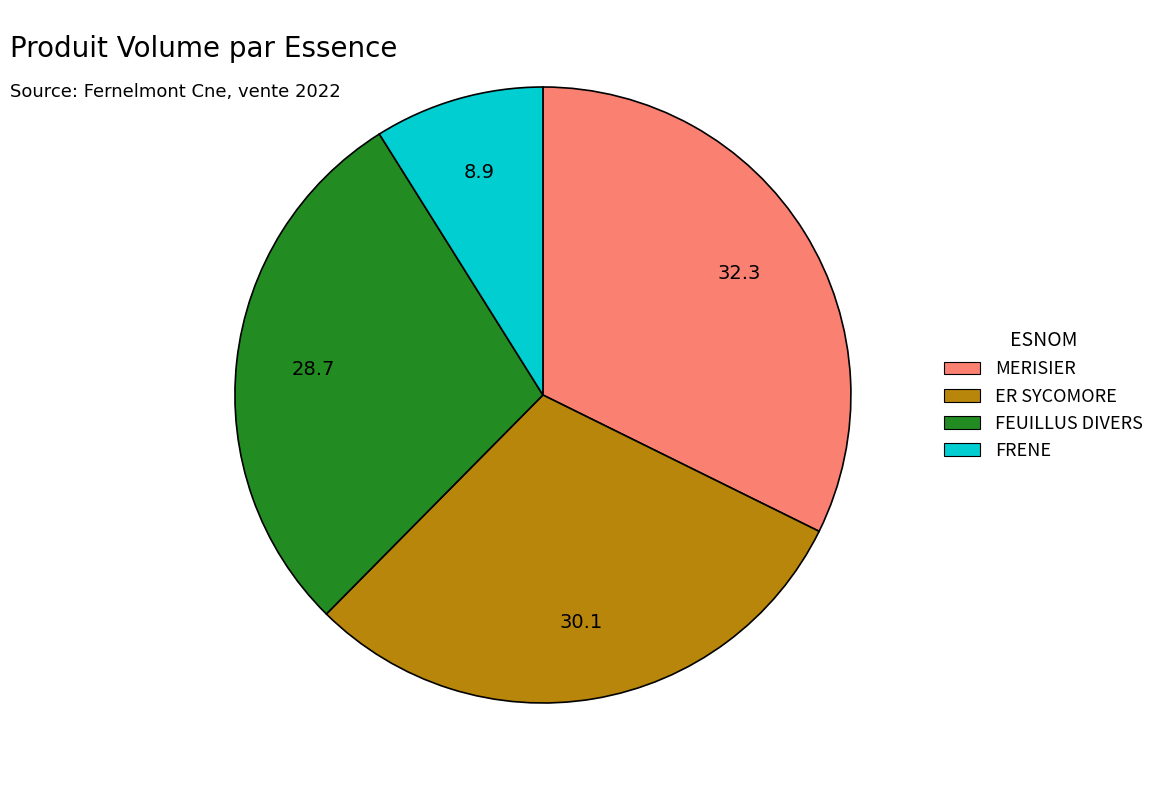

Is it true that ER SYCOMORE is 17% of the pie?

False